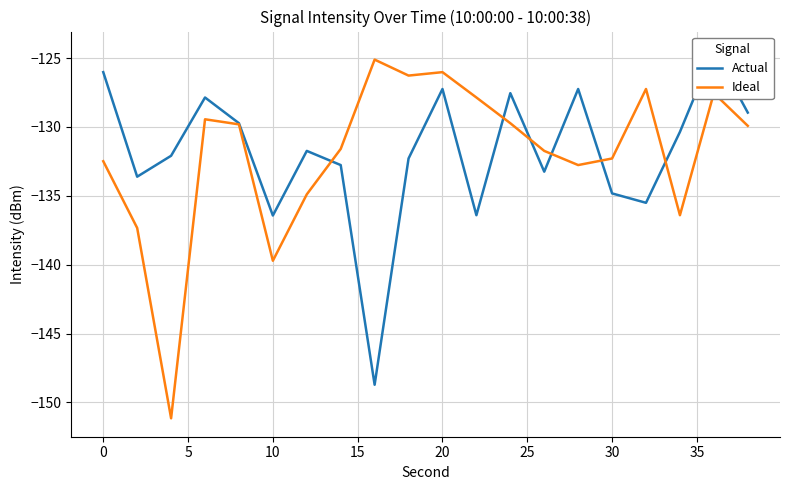

What is the total value across all series at 25?

-266.6